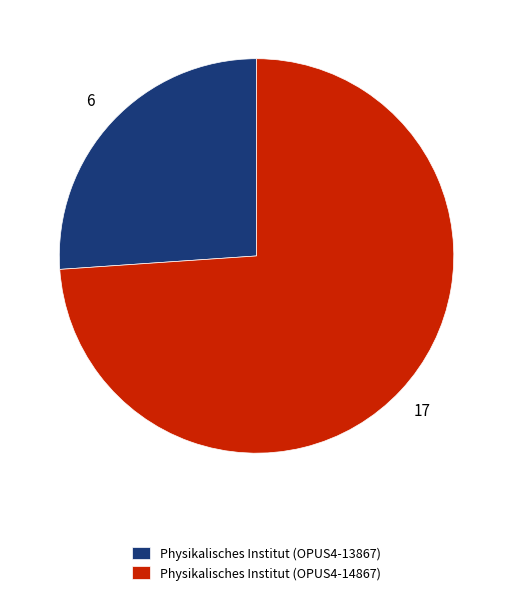

Which category has the smallest portion of the pie?

Physikalisches Institut (OPUS4-13867)